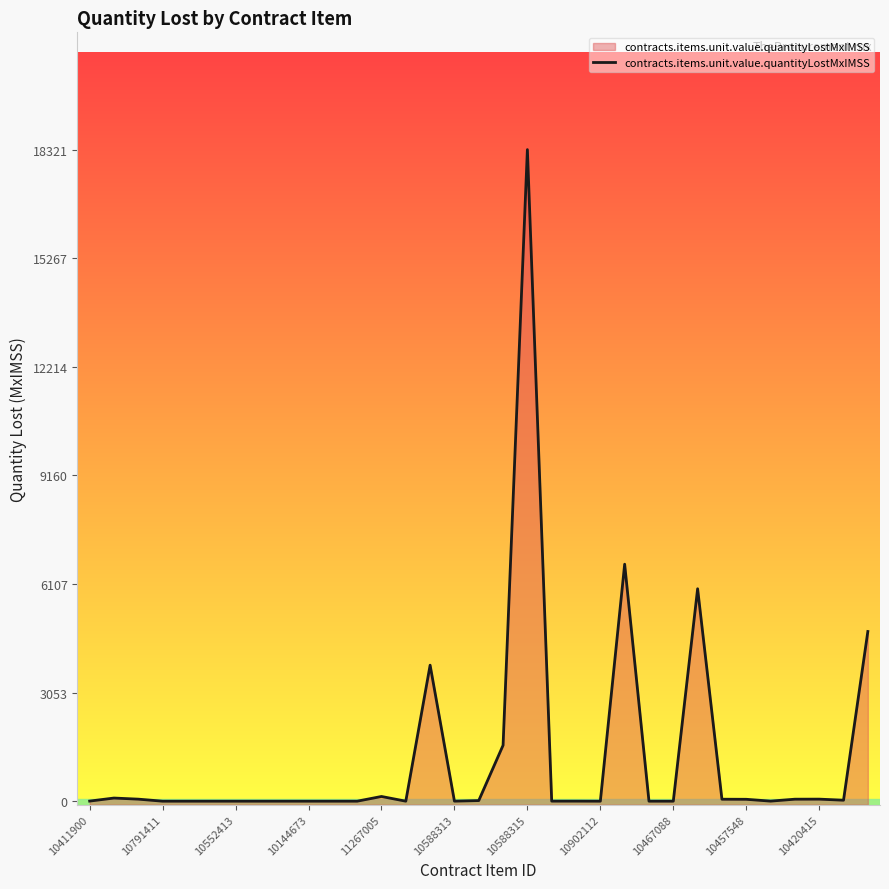

True or false: the data shows 18320.6 at 10588315.

True